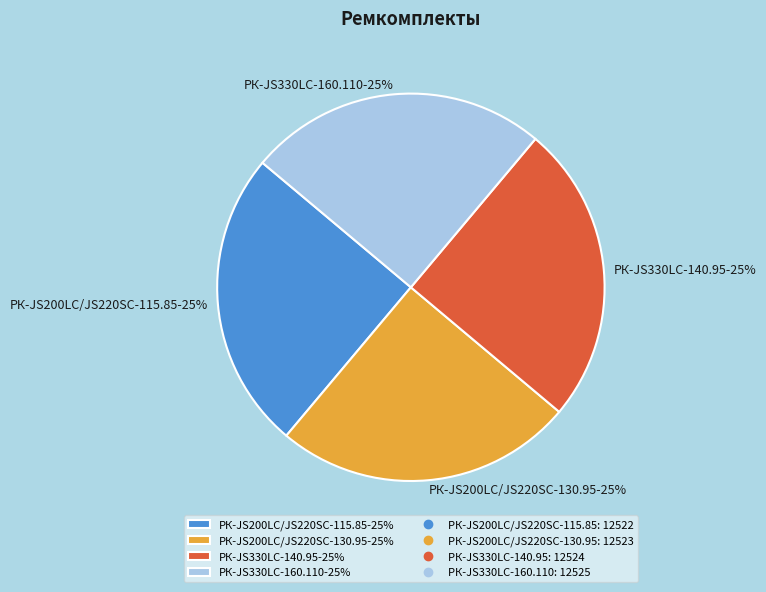

Count the number of slices in the pie.

4